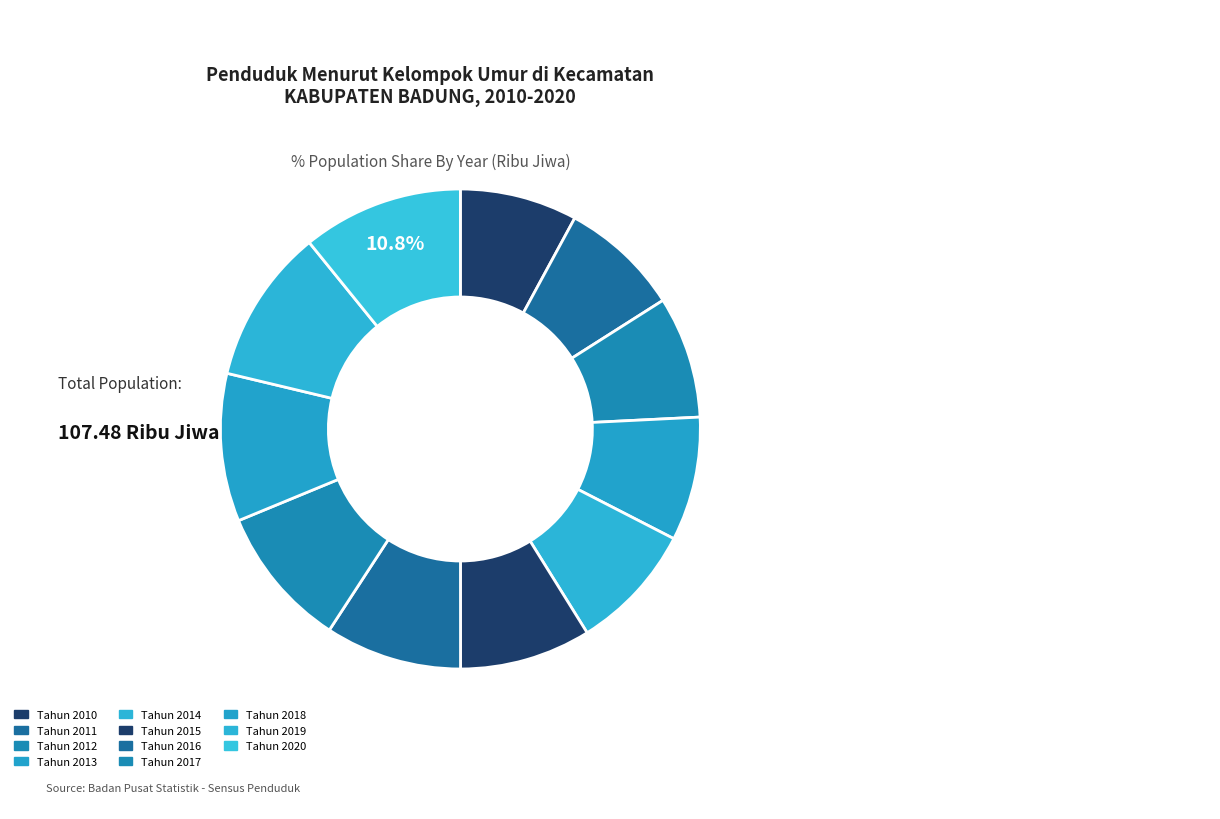

What percentage do Tahun 2019 and Tahun 2013 together represent?

18.8%